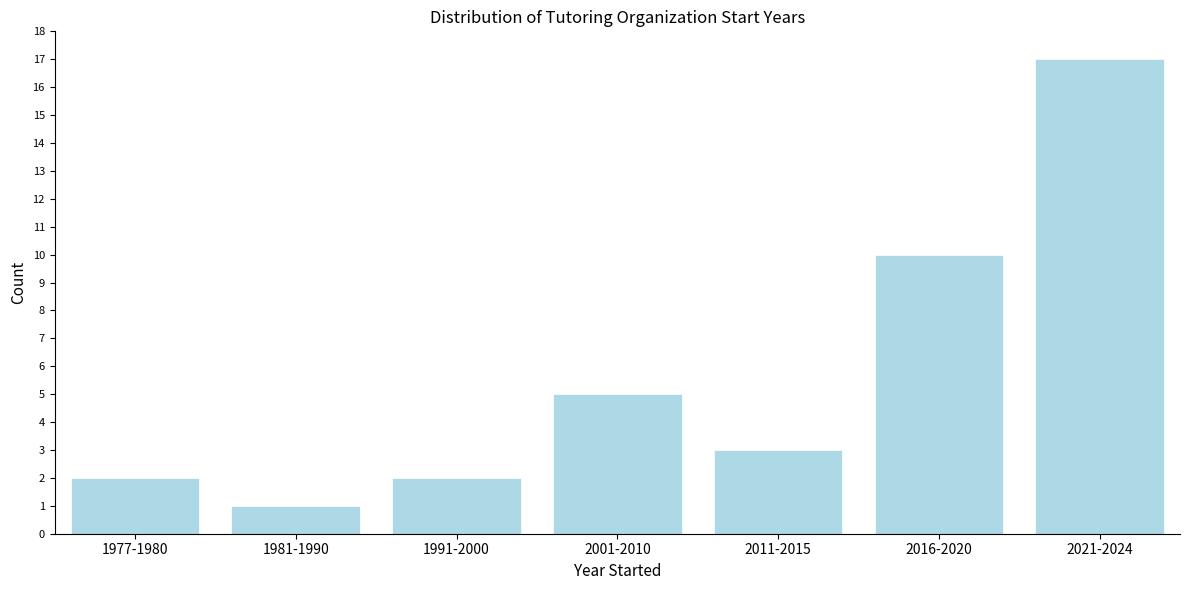

Reading right to left, transcribe all the data shown in this chart.

17	10	3	5	2	1	2